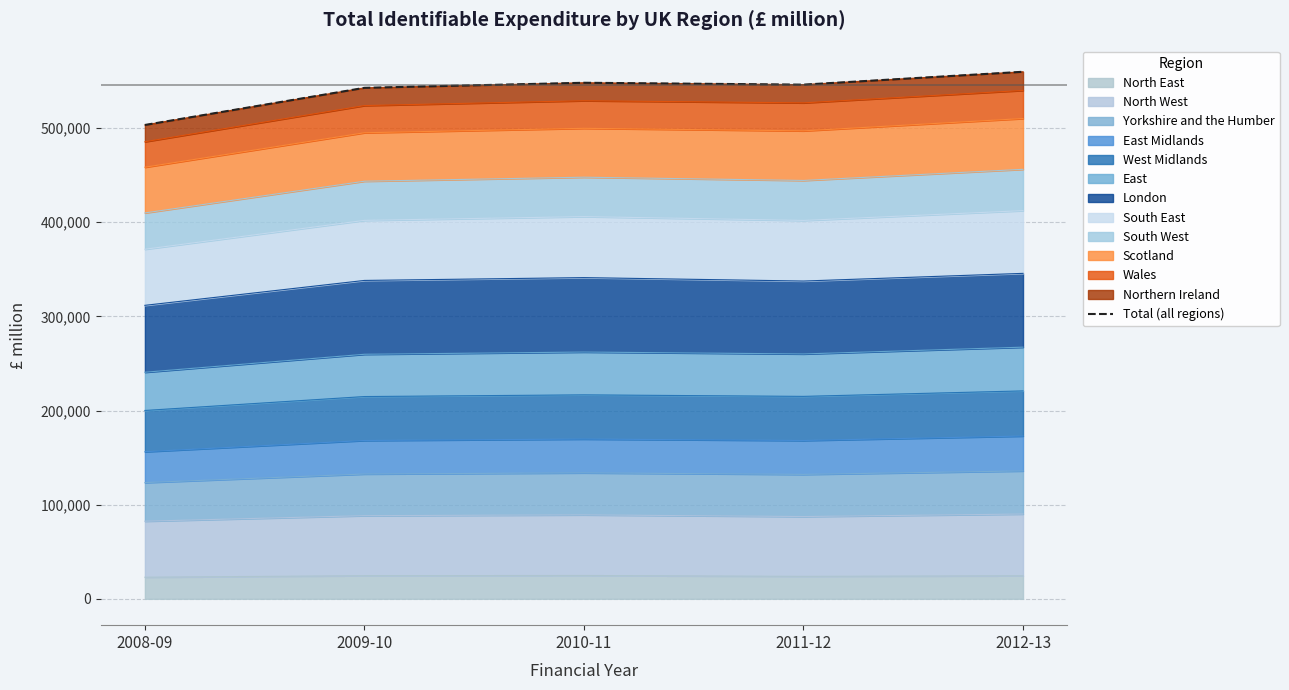

True or false: the data shows 188661 at 2008-09.

False